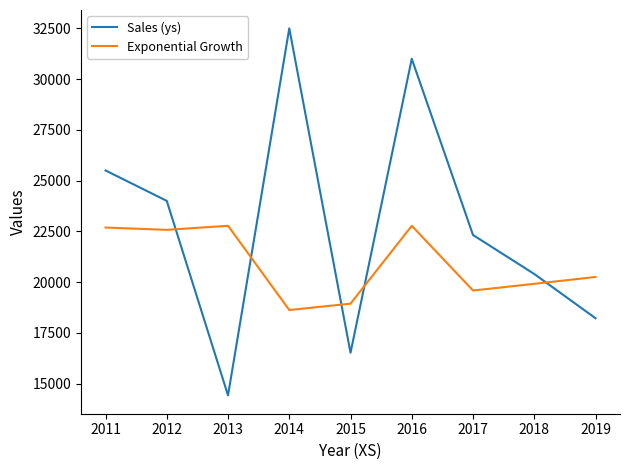

What is the minimum value shown in the chart?

14420.0